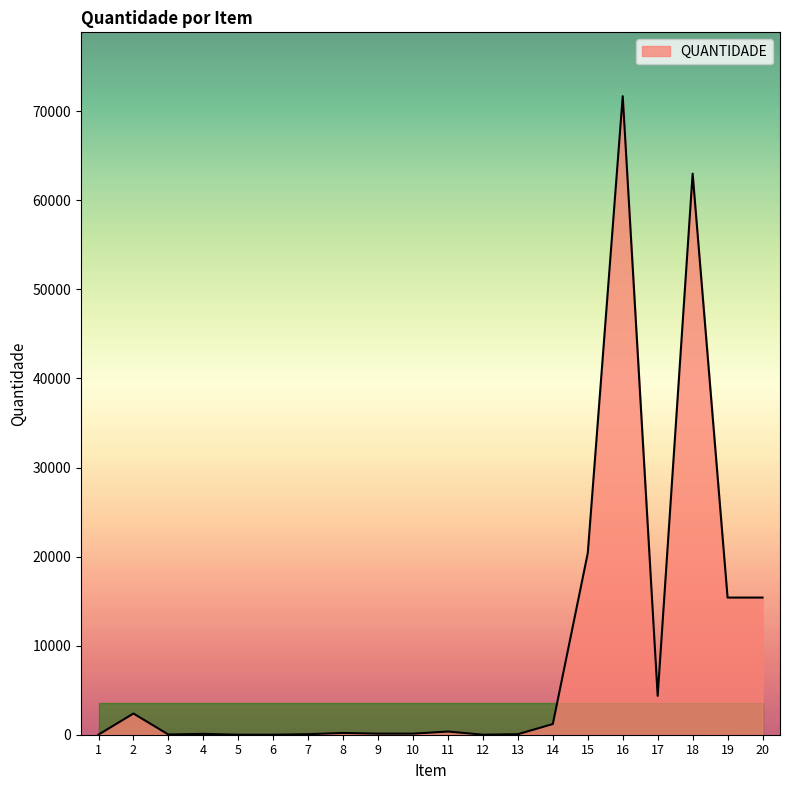

Which category has the highest value across all series?

16